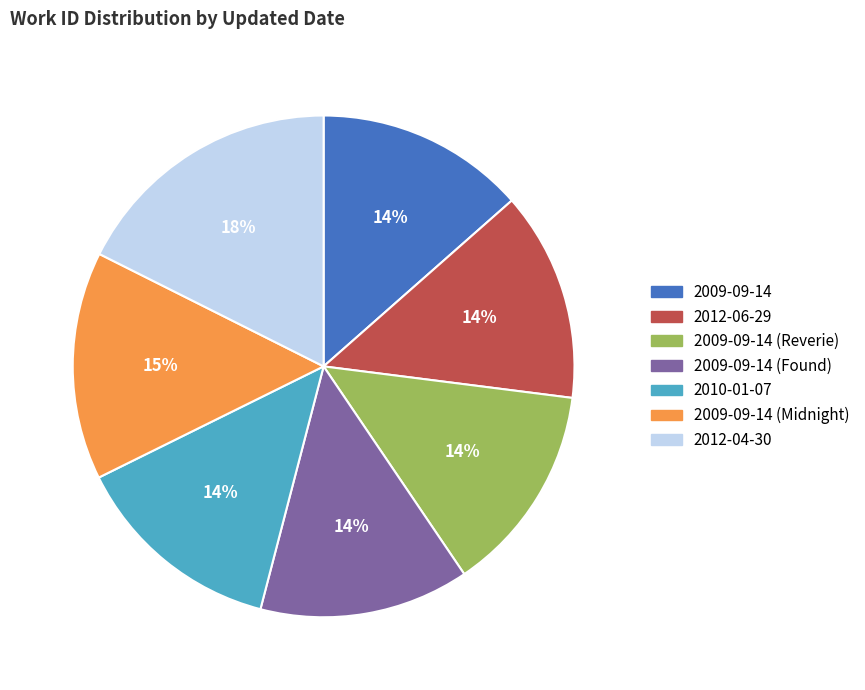

To the nearest percent, what is the combined percentage of 2009-09-14 and 2010-01-07?

27%